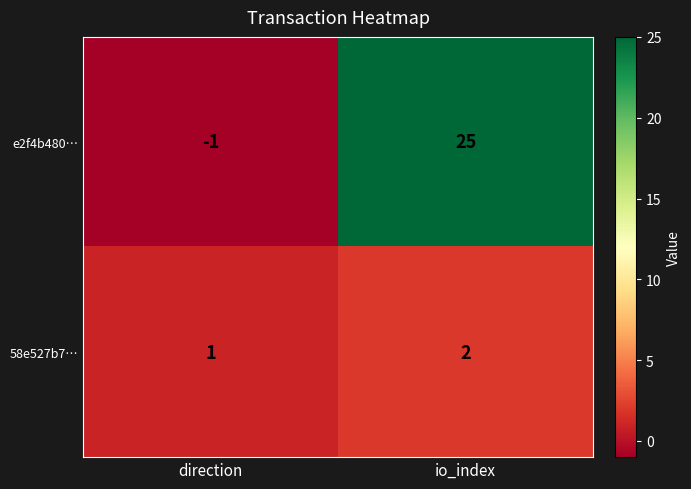

Between direction and io_index, which series saw the biggest shift?

e2f4b480…